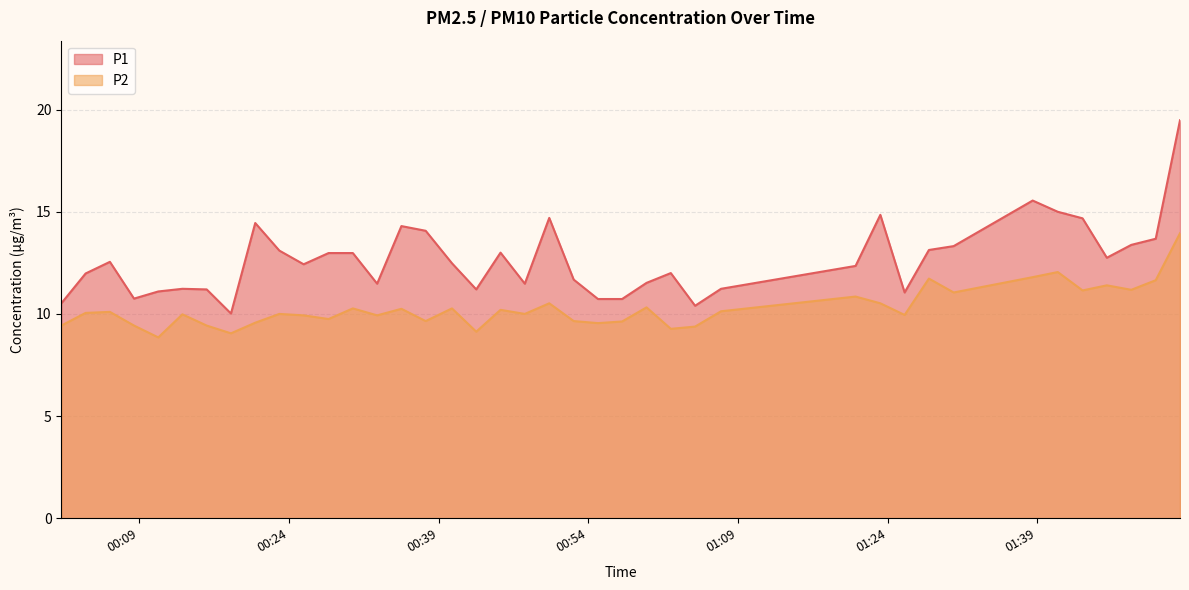

Reading right to left, list all the values displayed in this chart.

P1: 19.5	13.7	13.4	12.8	14.7	15.0	15.6	13.3	13.1	11.1	14.8	12.3	11.2	10.4	12.0	11.5	10.7	10.7	11.7	14.7	11.5	13.0	11.2	12.5	14.1	14.3	11.5	13.0	13.0	12.4	13.1	14.4	10.0	11.2	11.2	11.1	10.8	12.6	12.0	10.5
P2: 13.9	11.7	11.2	11.4	11.2	12.1	11.8	11.1	11.7	9.9	10.5	10.8	10.1	9.4	9.3	10.3	9.6	9.6	9.7	10.5	10.0	10.2	9.1	10.3	9.7	10.2	9.9	10.3	9.8	9.9	10.0	9.6	9.1	9.4	10.0	8.8	9.4	10.1	10.1	9.4